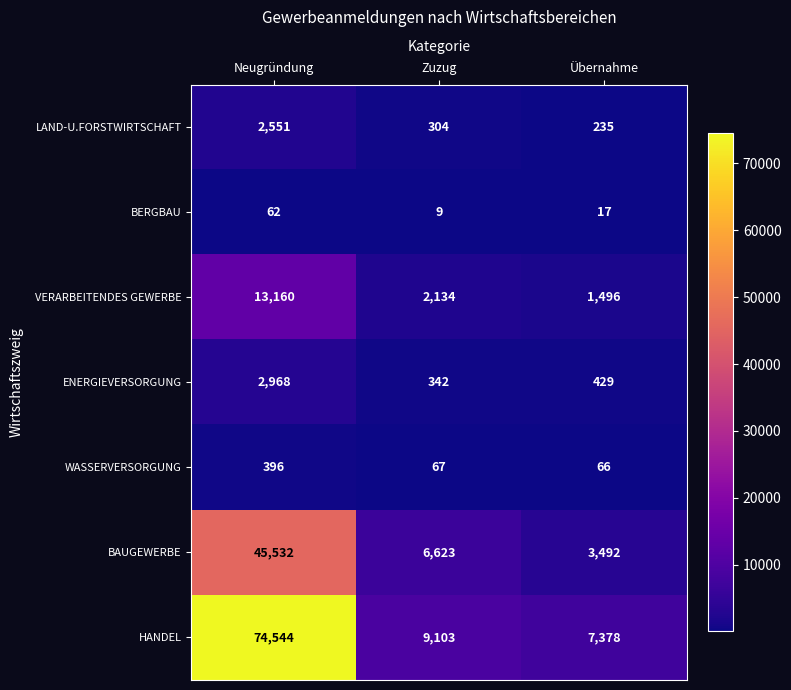

True or false: HANDEL has a value of 13055 at Übernahme.

False